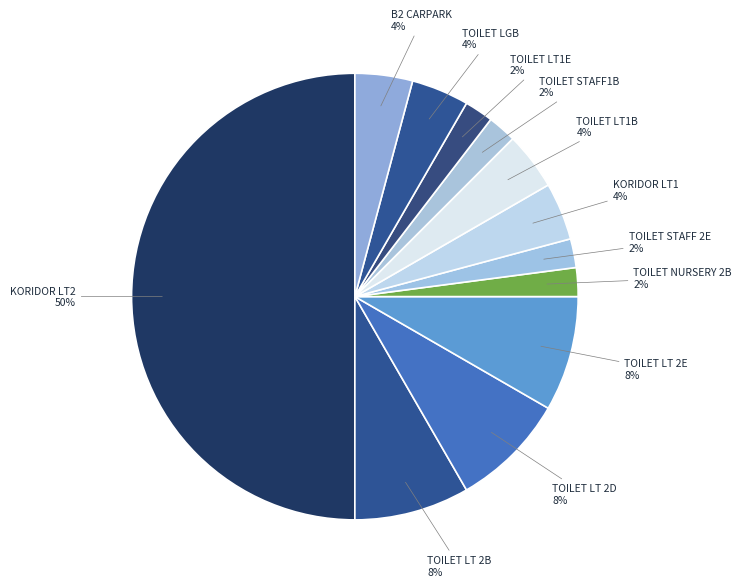

Is it true that KORIDOR LT1 is 4% of the pie?

True